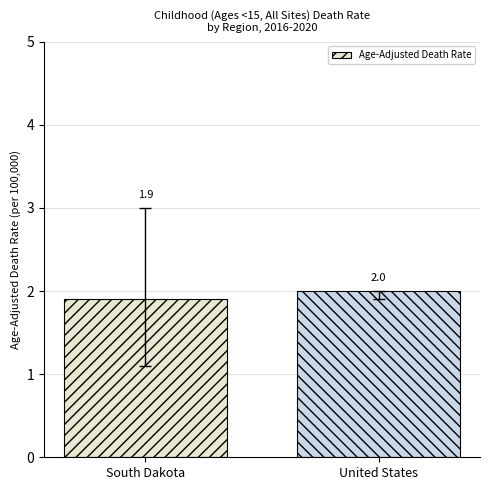

Which category has the lowest value across all series?

South Dakota